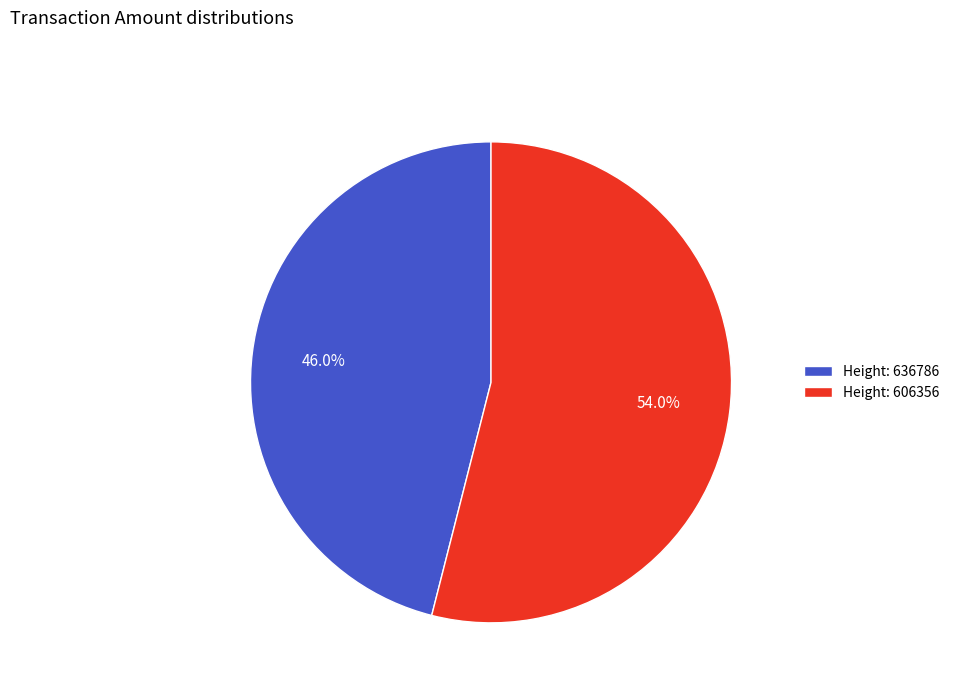

Rank the categories by value from highest to lowest.

Height: 606356, Height: 636786